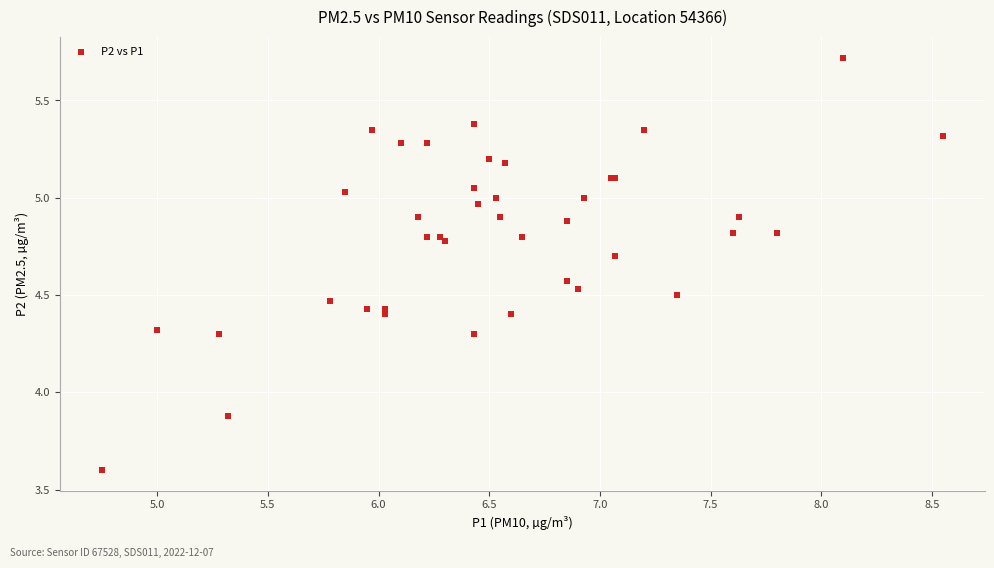

What Y value in the scatter plot is closest to 4?

3.9